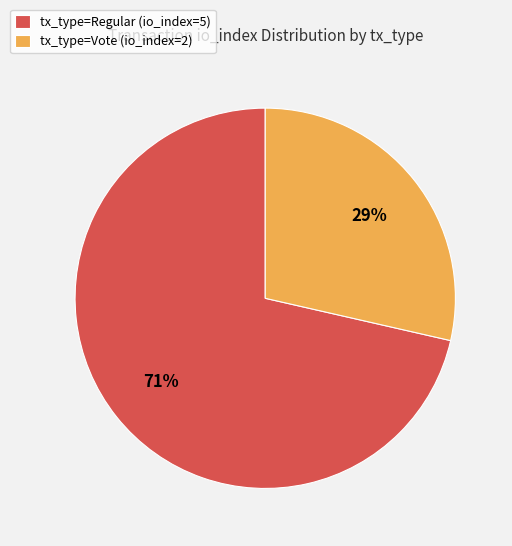

The tx_type=Vote (io_index=2) slice represents 14% of the pie. True or false?

False